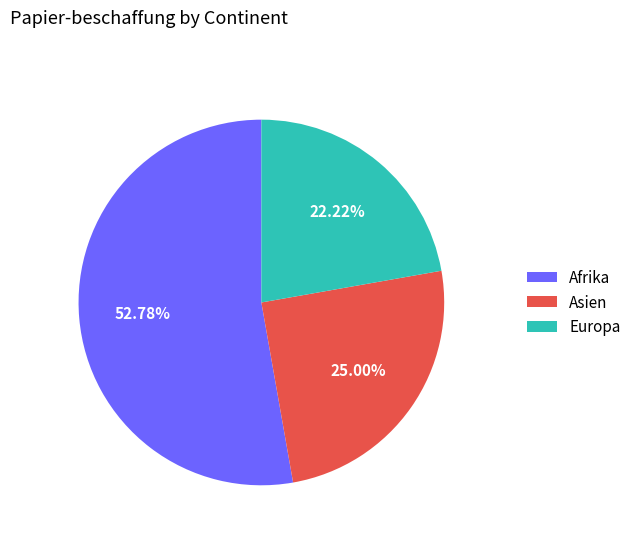

What portion of the pie excludes Asien?

75.0%